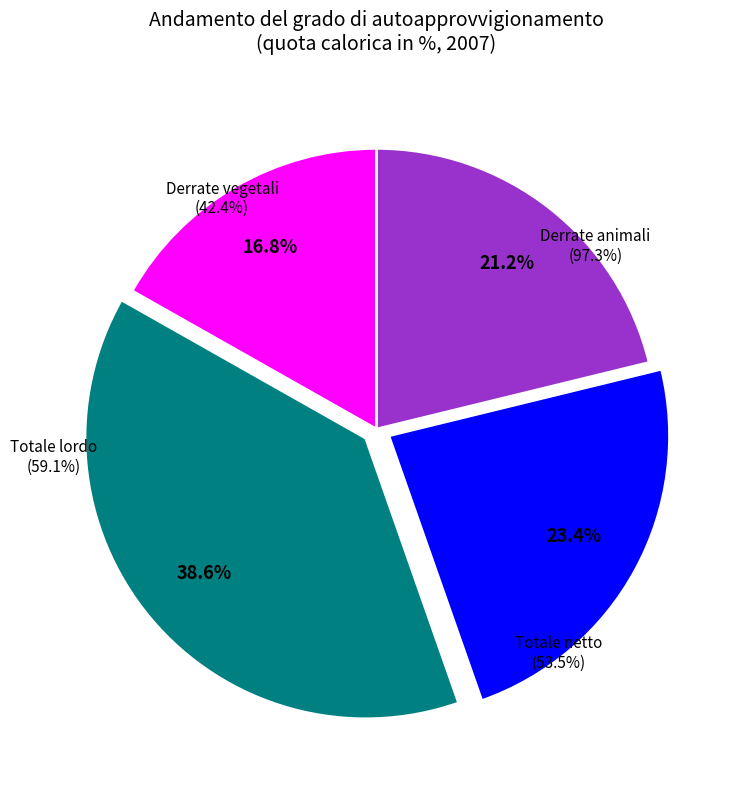

To the nearest percent, what is the average slice percentage?

25%